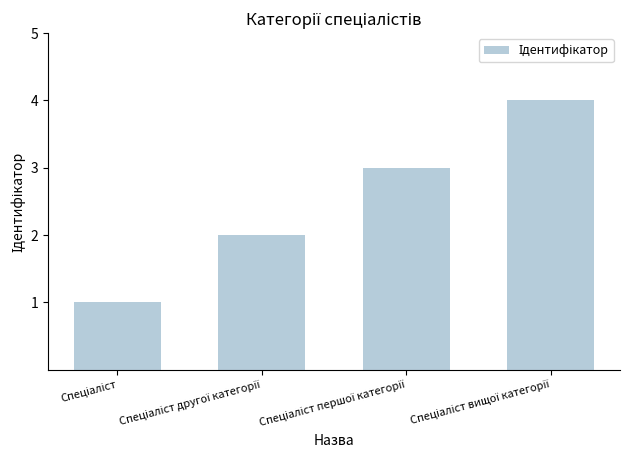

What is the difference between the maximum and minimum values?

3